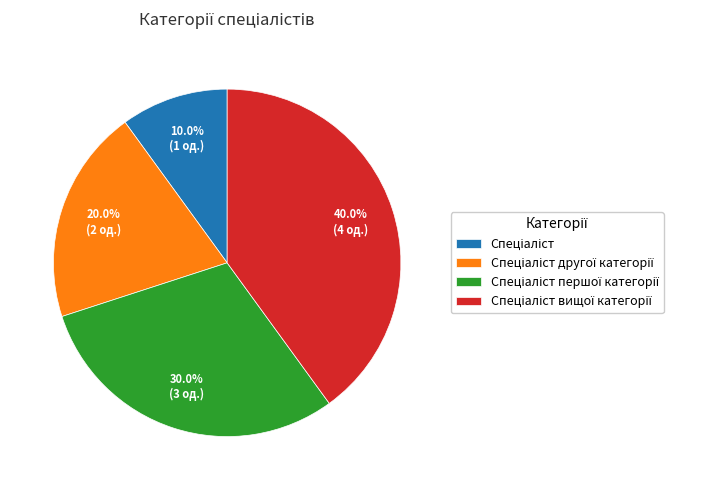

Is there any slice that represents more than half of the pie?

No